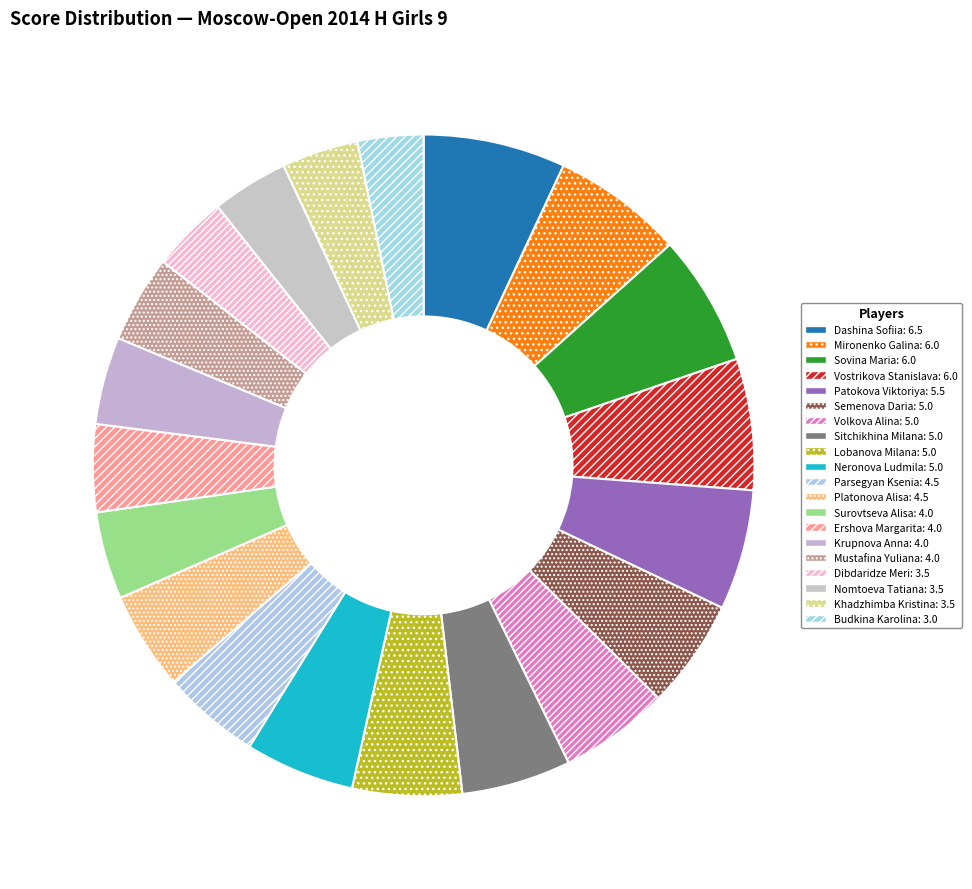

Count the number of slices in the pie.

20